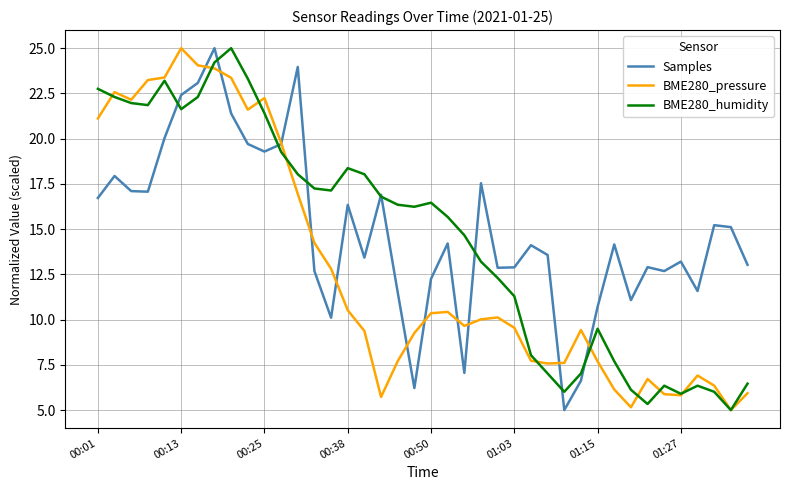

What is the minimum value shown in the chart?

5.0